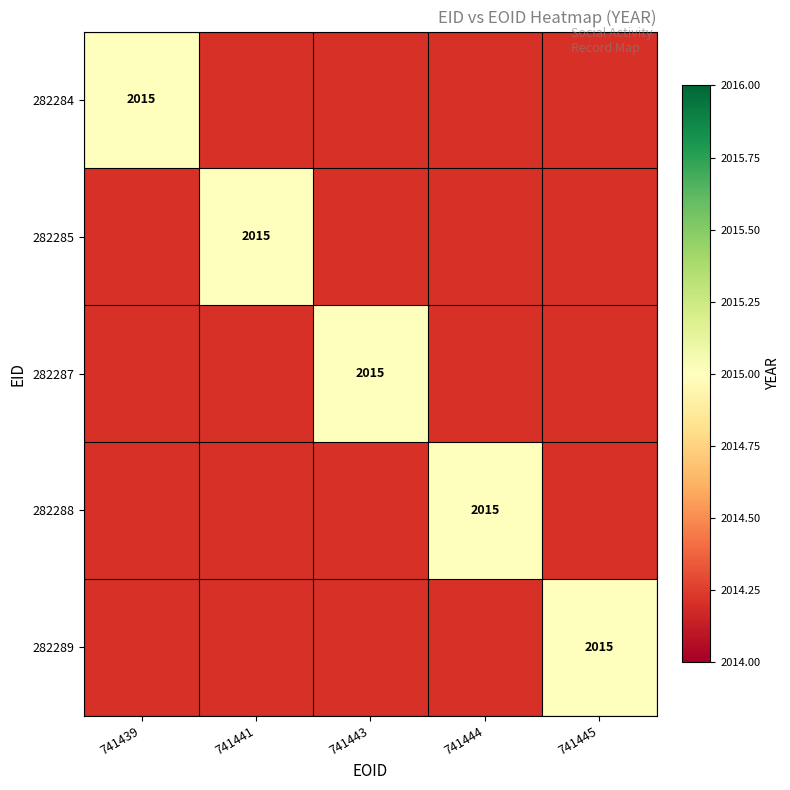

The 282284 series shows 0 at 282287. True or false?

True